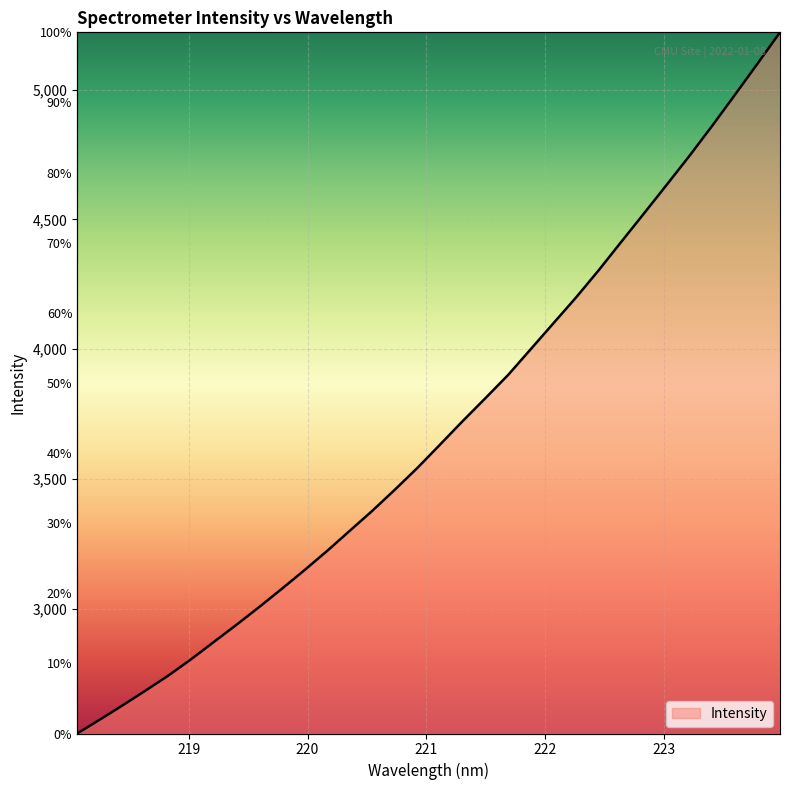

What is the label of the 5th point from the right?

223.2172